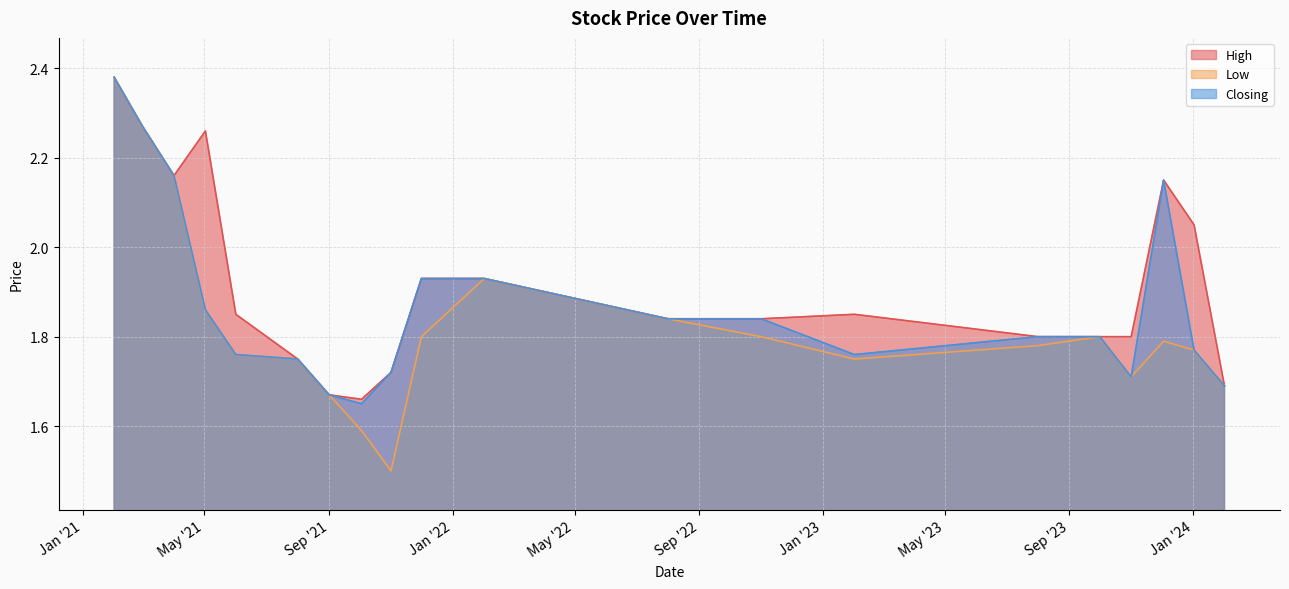

Rank the series by their average value, from highest to lowest.

High, Closing, Low